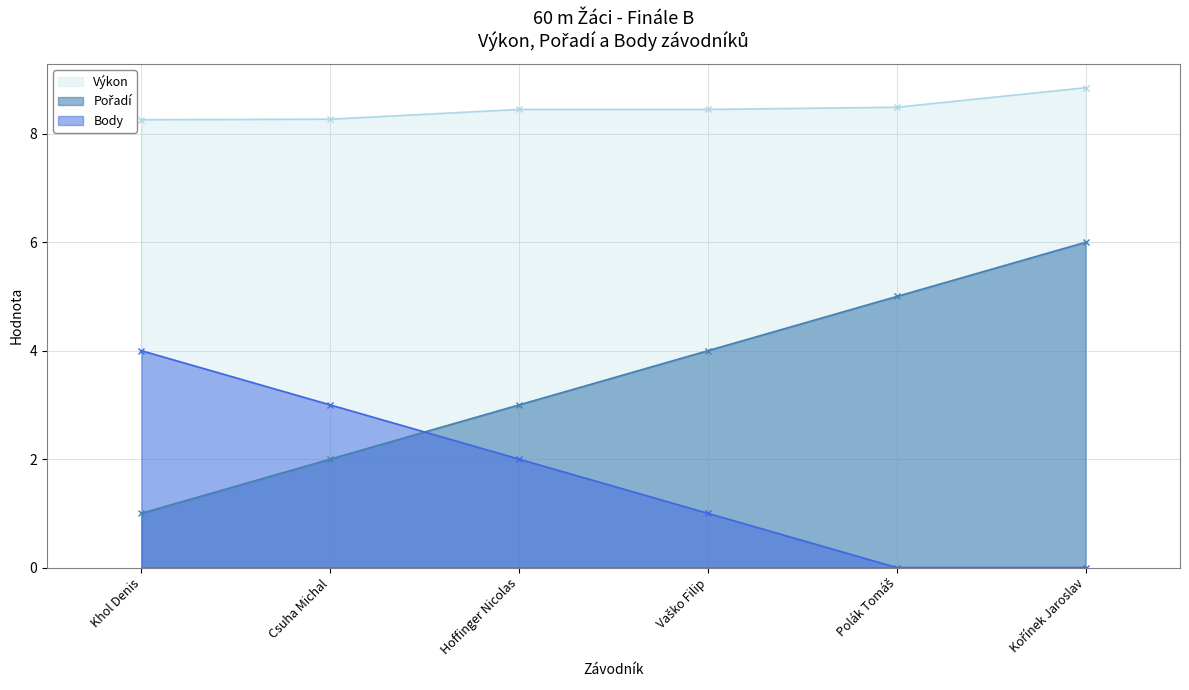

Which has a higher value, Vaško Filip or Kořínek Jaroslav?

Kořínek Jaroslav